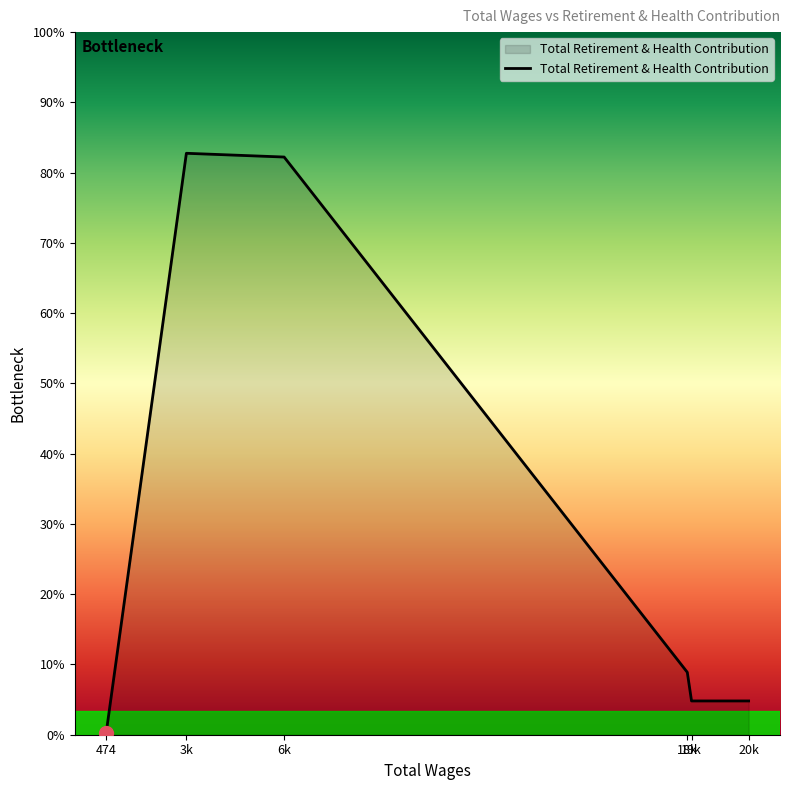

Does the chart have visible grid lines?

No